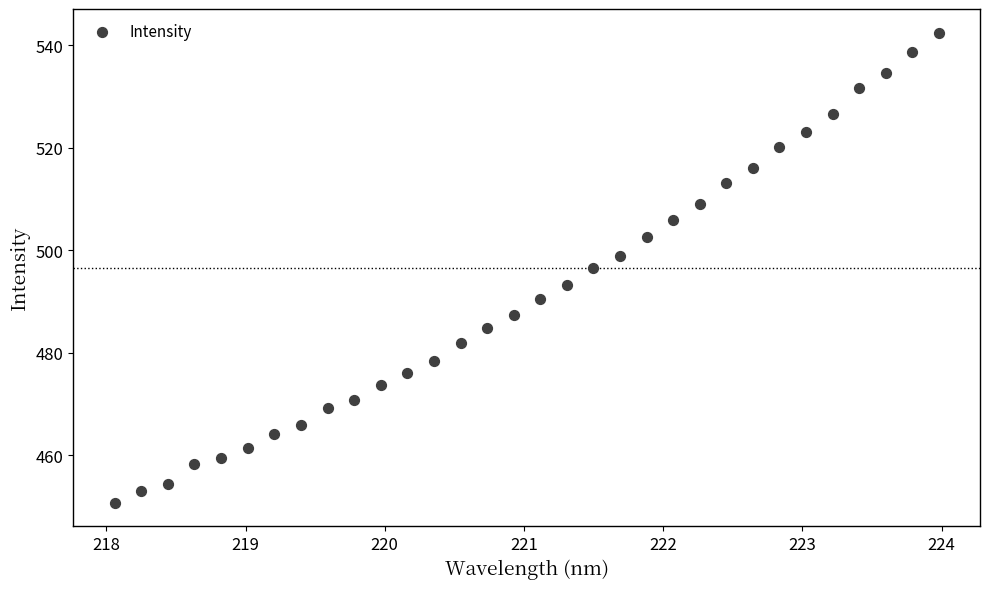

What is the range of Y values (max minus min)?

91.8